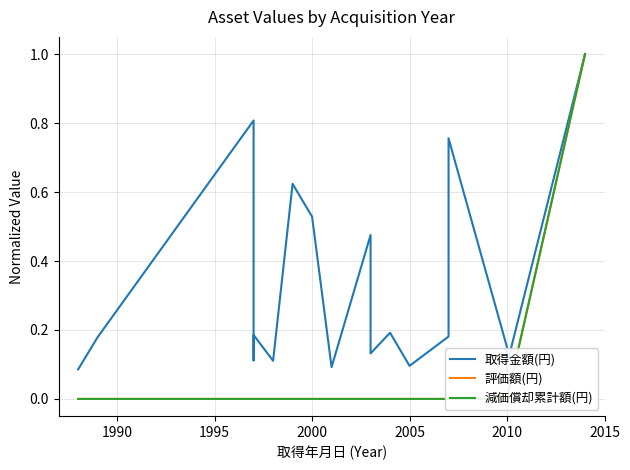

True or false: 取得金額(円) and 評価額(円) intersect in this chart.

False